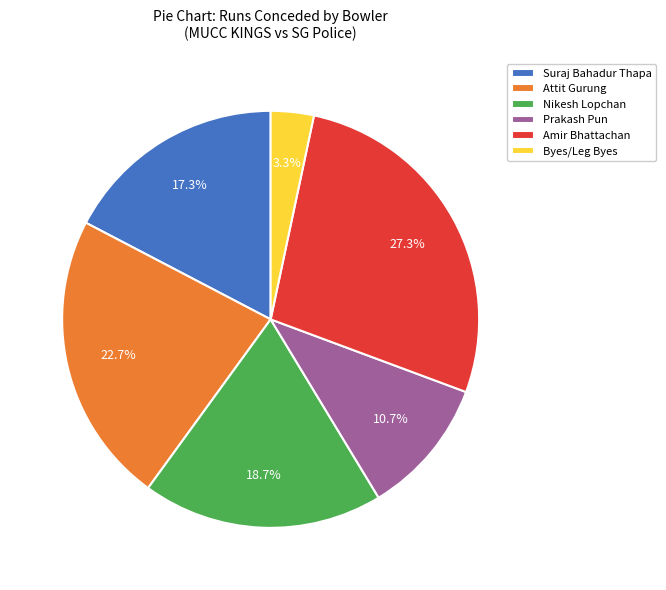

Combined, do Amir Bhattachan and Prakash Pun account for over 50%?

No